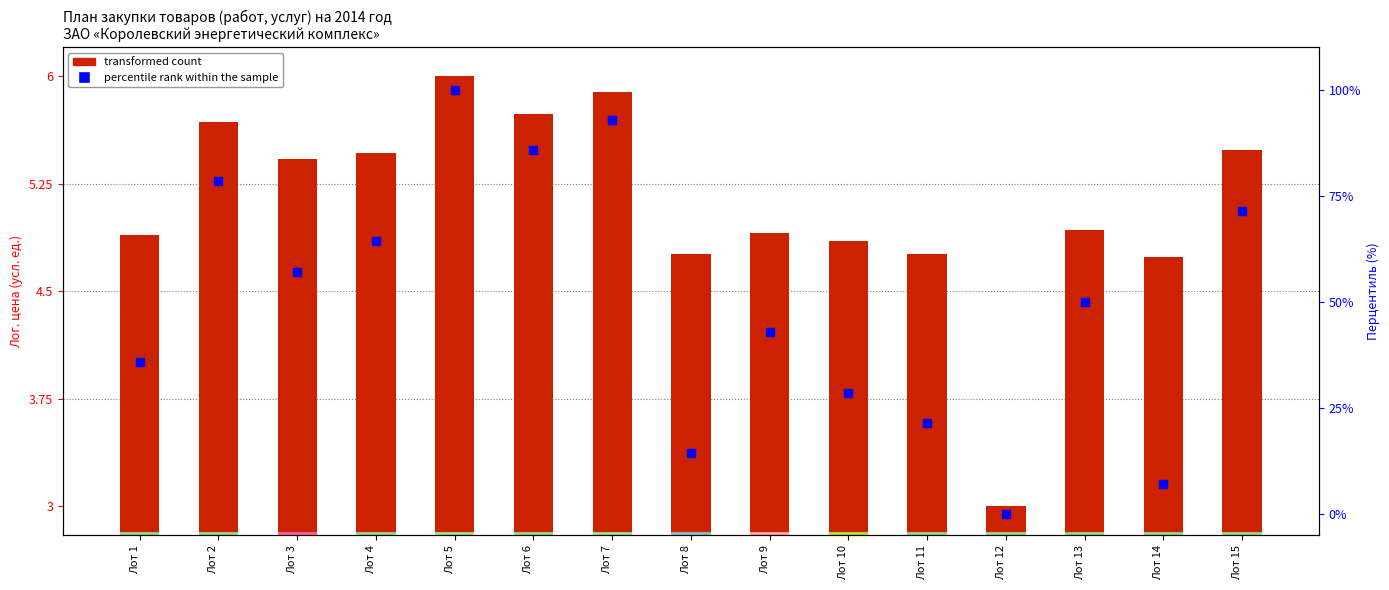

Which series has the largest total across all categories?

percentile rank within the sample